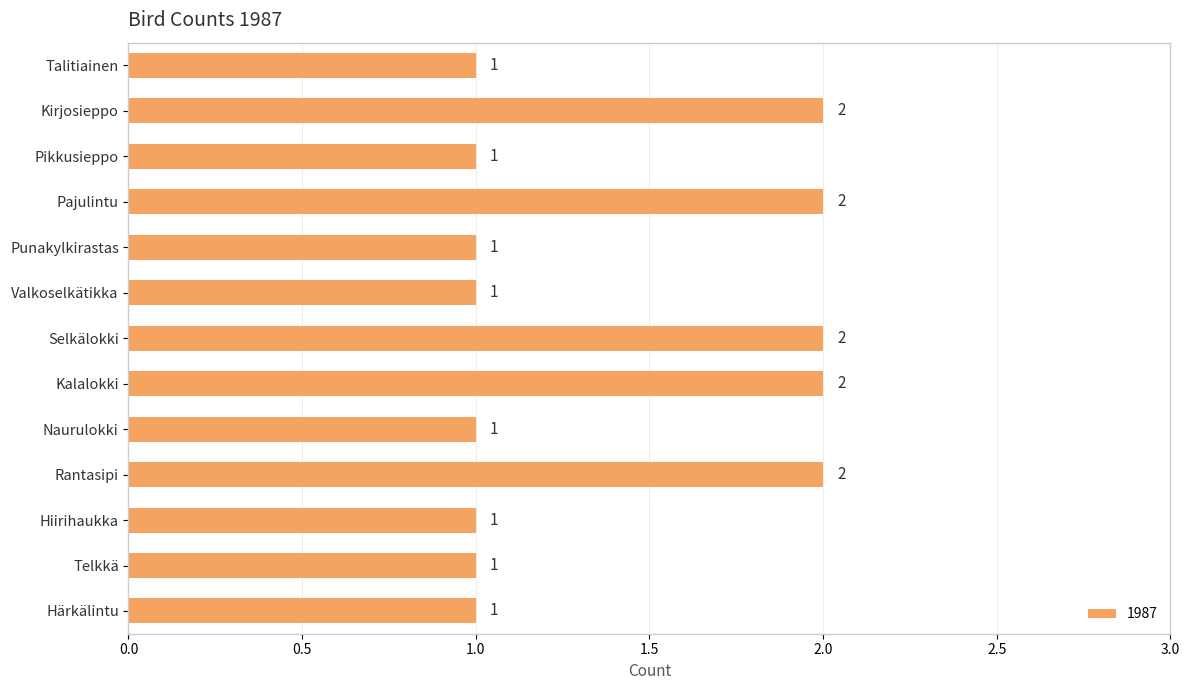

Which has a higher value, Pikkusieppo or Selkälokki?

Selkälokki